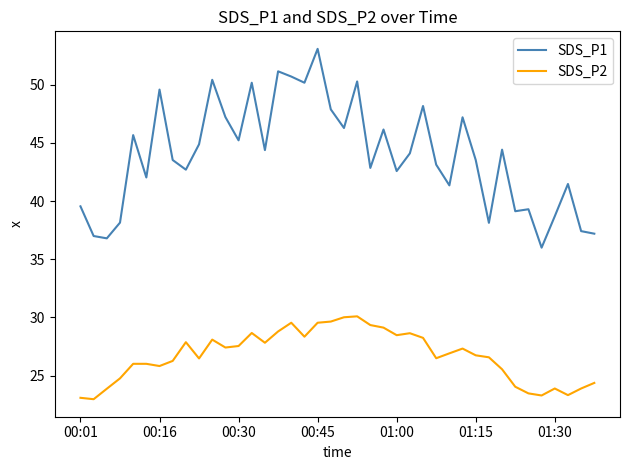

What is the minimum value for SDS_P1?

36.0